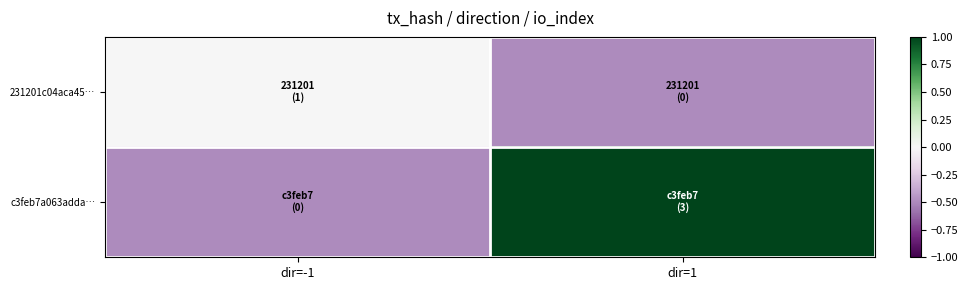

At how many categories does at least one series exceed 0?

1